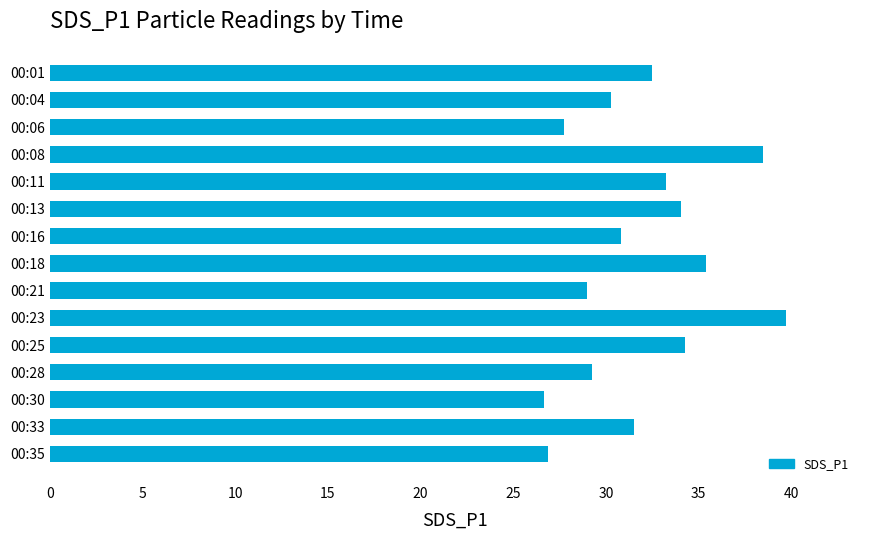

The chart shows a value of 30.3 at 00:04. True or false?

True